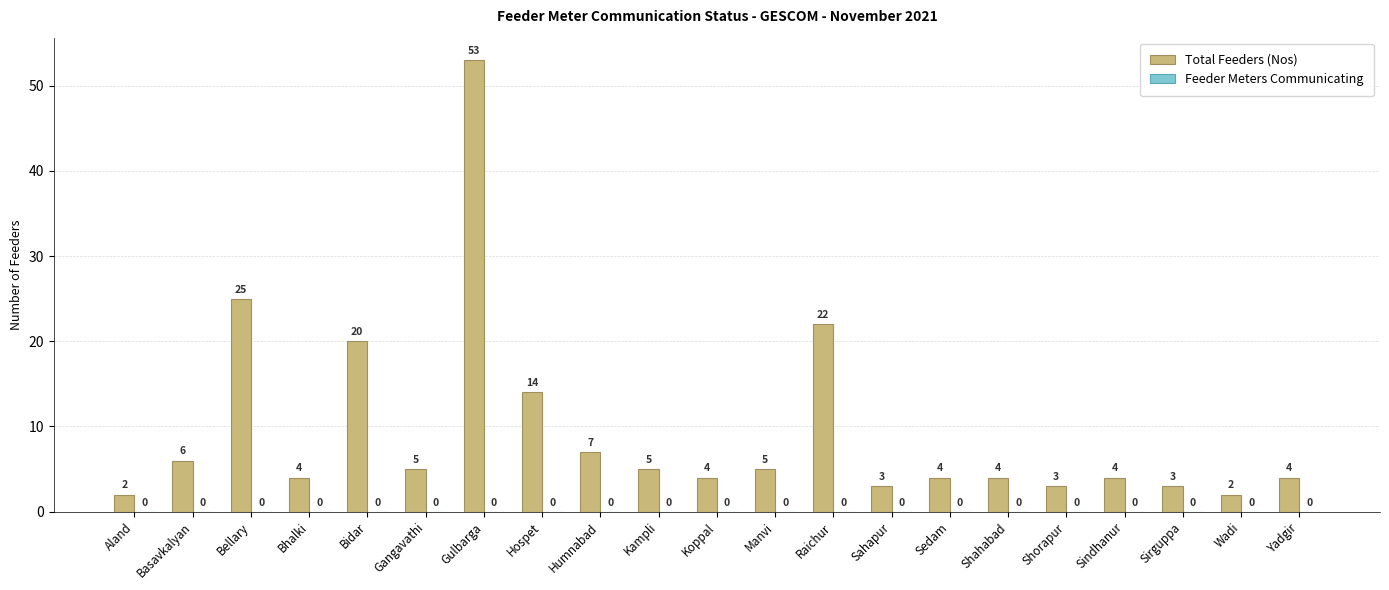

Reading left to right, transcribe all the data shown in this chart.

2	6	25	4	20	5	53	14	7	5	4	5	22	3	4	4	3	4	3	2	4